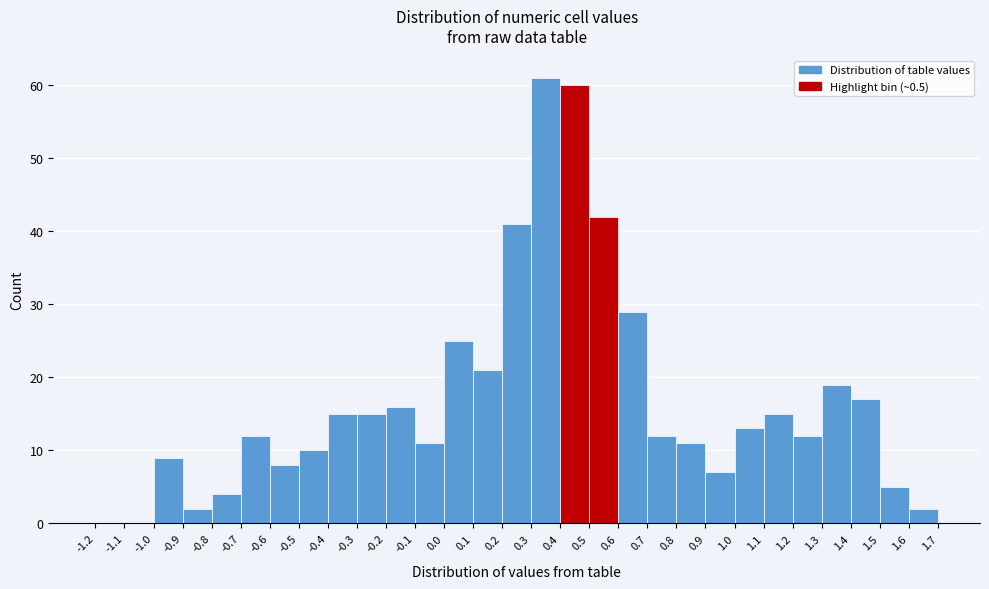

How tall is the bar that spans 0.6 to 0.7 on the x-axis? The values are not printed on the chart, so give them approximately, as read against the axis.

29